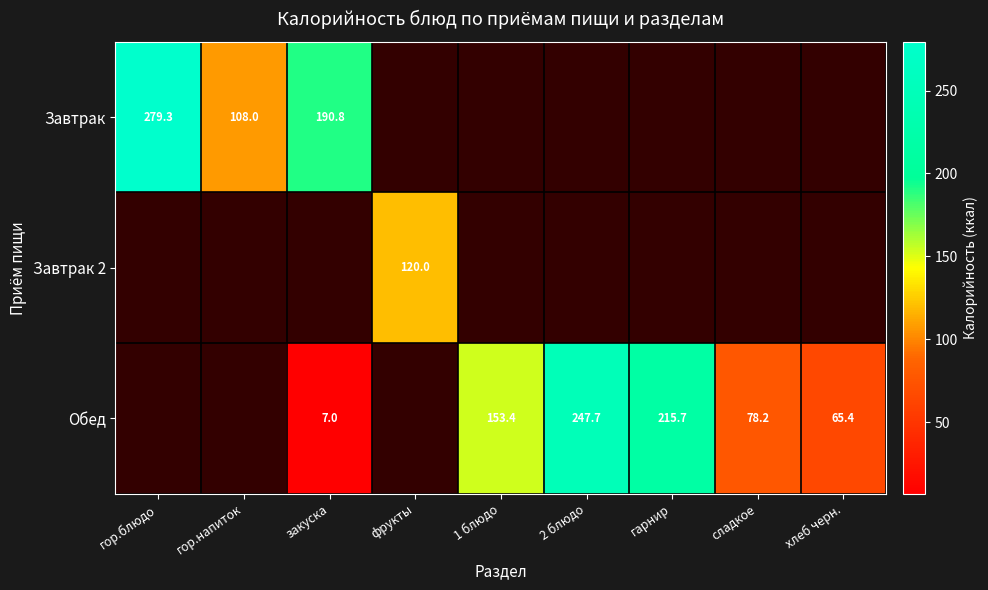

What is the approximate value of Завтрак at закуска?

190.8